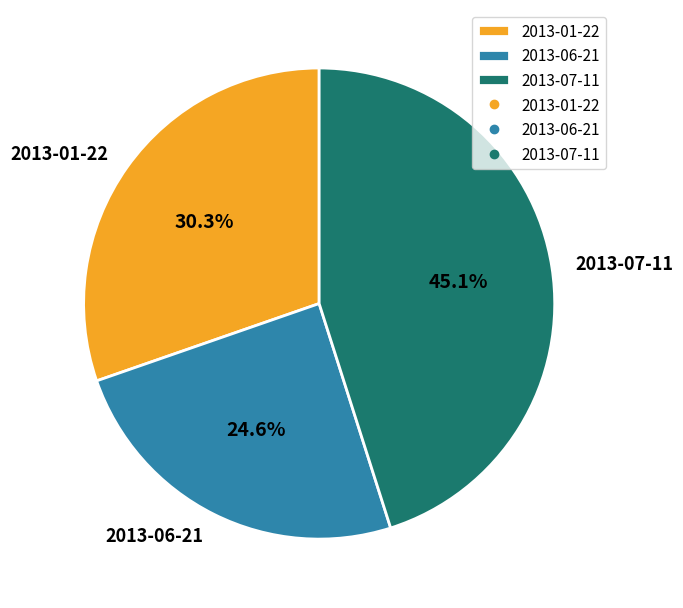

Is there a majority slice in this chart?

No